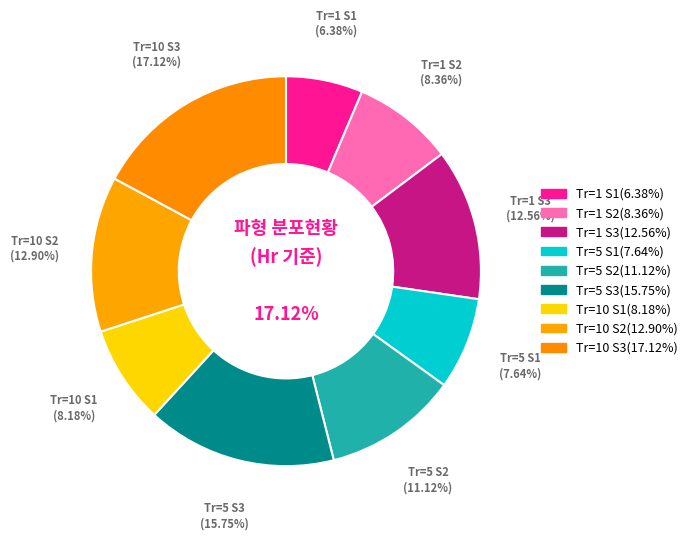

To the nearest percent, what is the average slice percentage?

11%